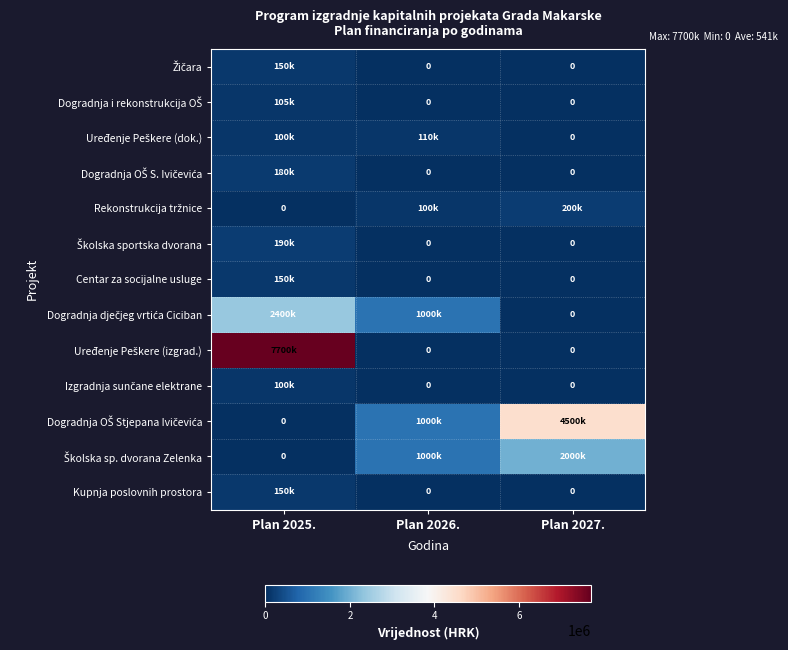

Between Plan 2025. and Plan 2026., which series saw the biggest shift?

Uređenje Peškere (izgrad.)